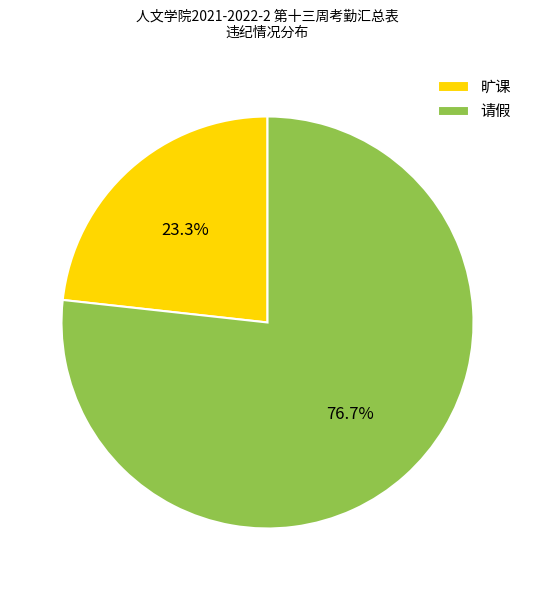

How many slices are in this pie chart?

2